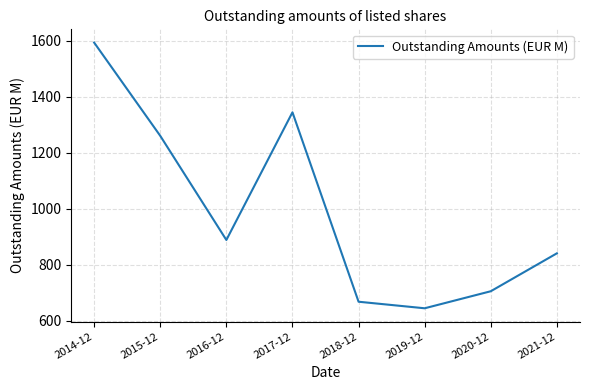

What is the change in value from 2014-12 to 2015-12?

-332.9